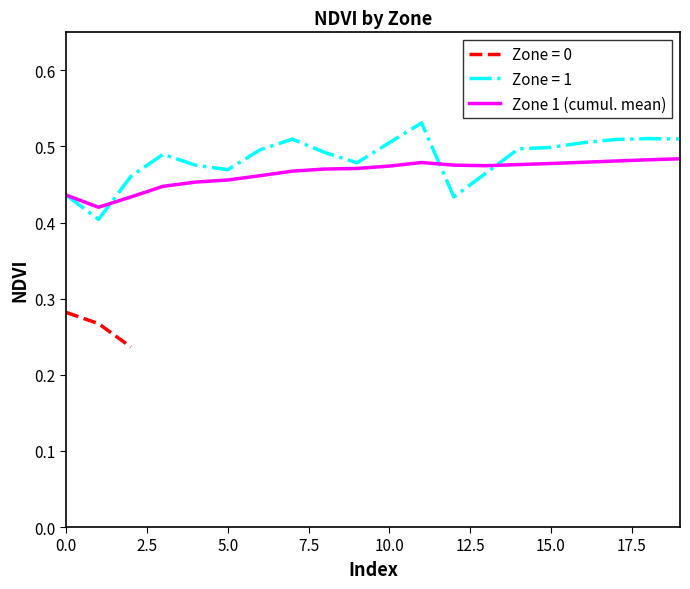

Is this an area chart (filled region under the line)?

No